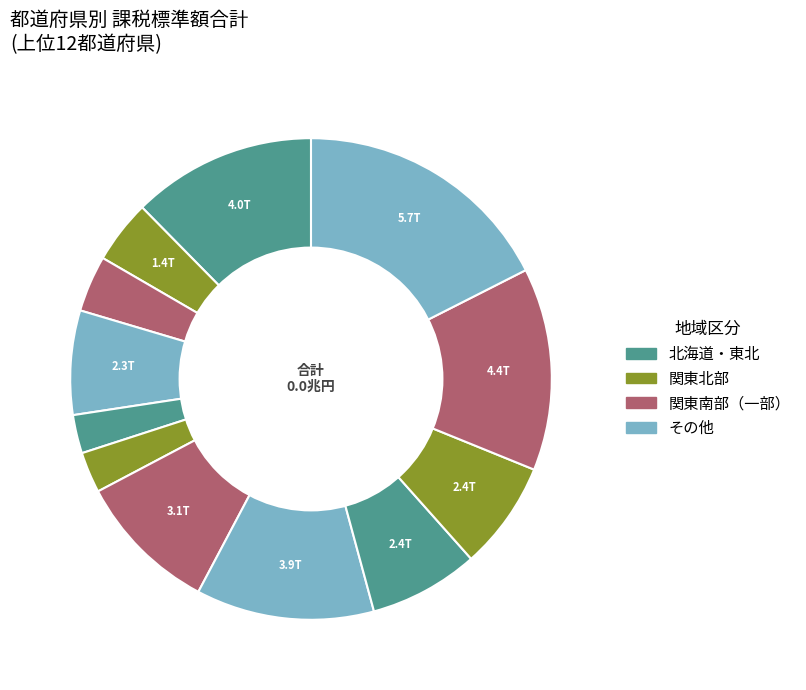

To the nearest percent, what is the difference between the largest and smallest slice percentages?

15%